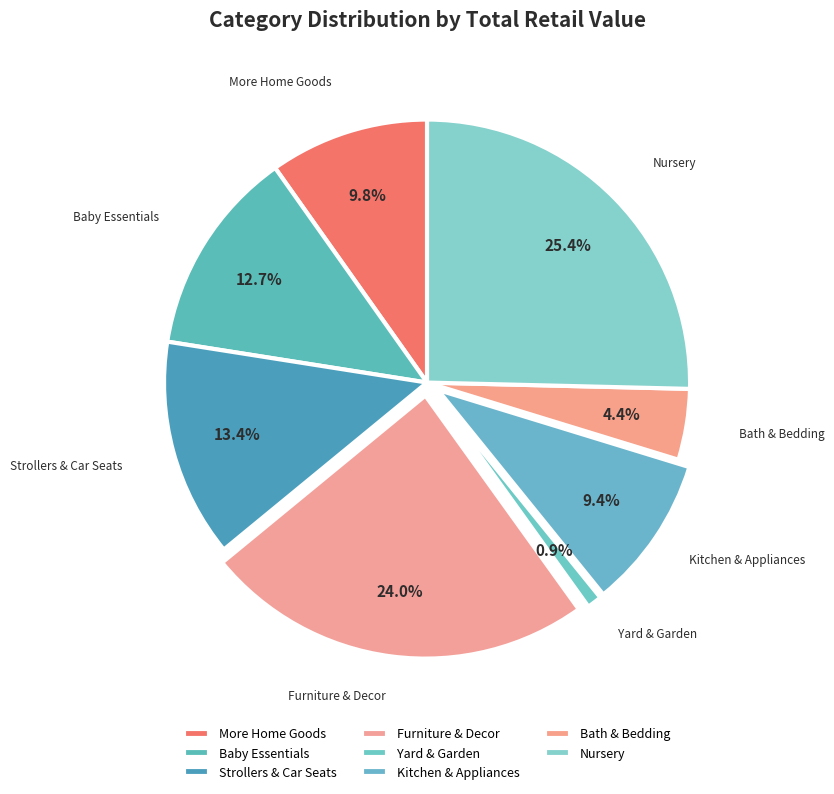

Does any single category account for the majority?

No